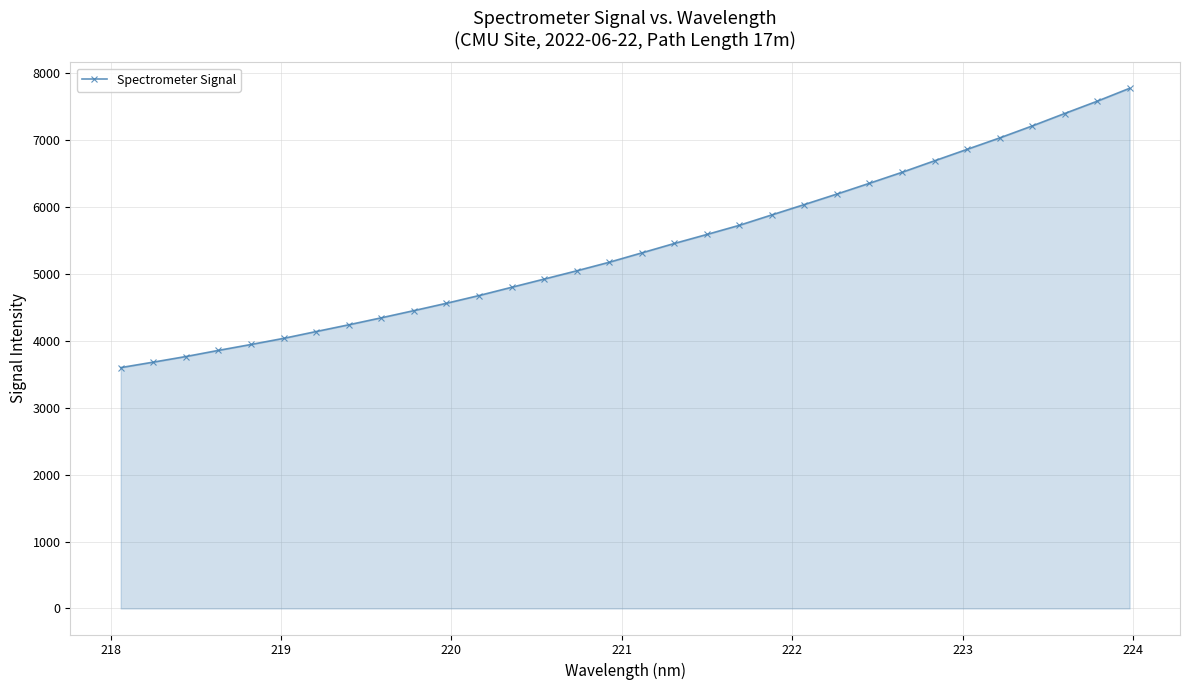

What is the value of the 16th point from the left?

5176.4